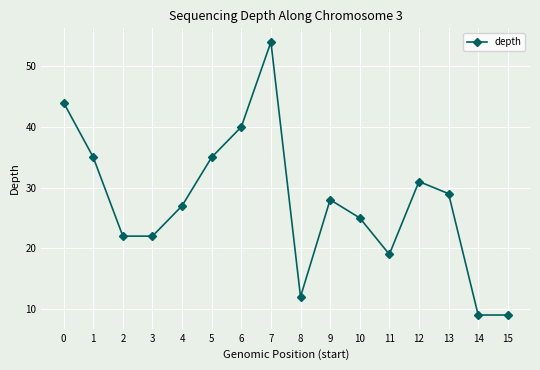

What is the difference between the maximum and minimum values?

45